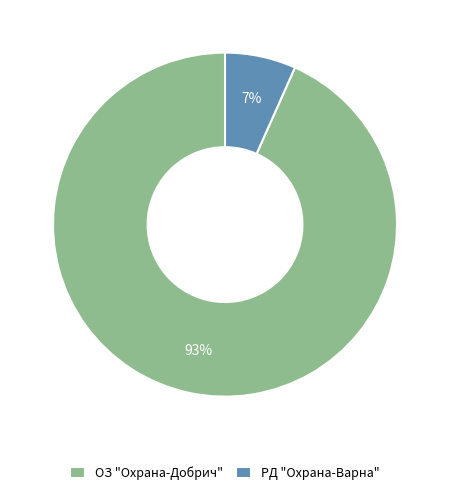

Which has a higher value, ОЗ "Охрана-Добрич" or РД "Охрана-Варна"?

ОЗ "Охрана-Добрич"